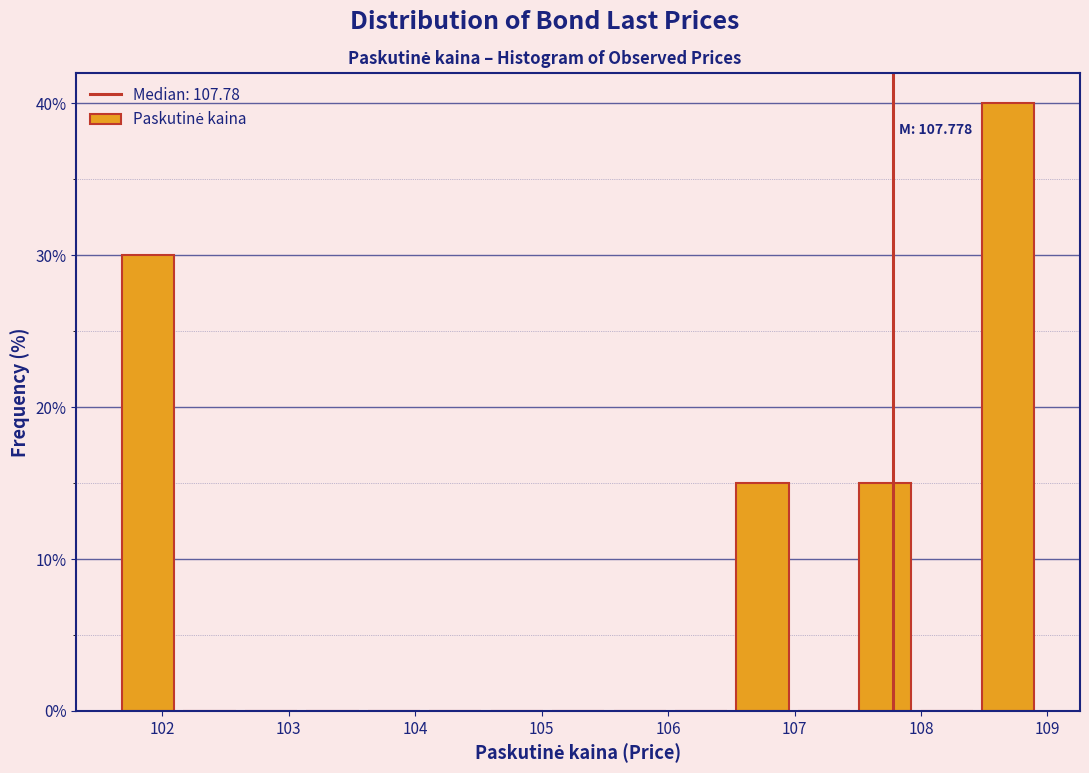

Which range on the x-axis has the tallest bar?

108.4 to 108.9